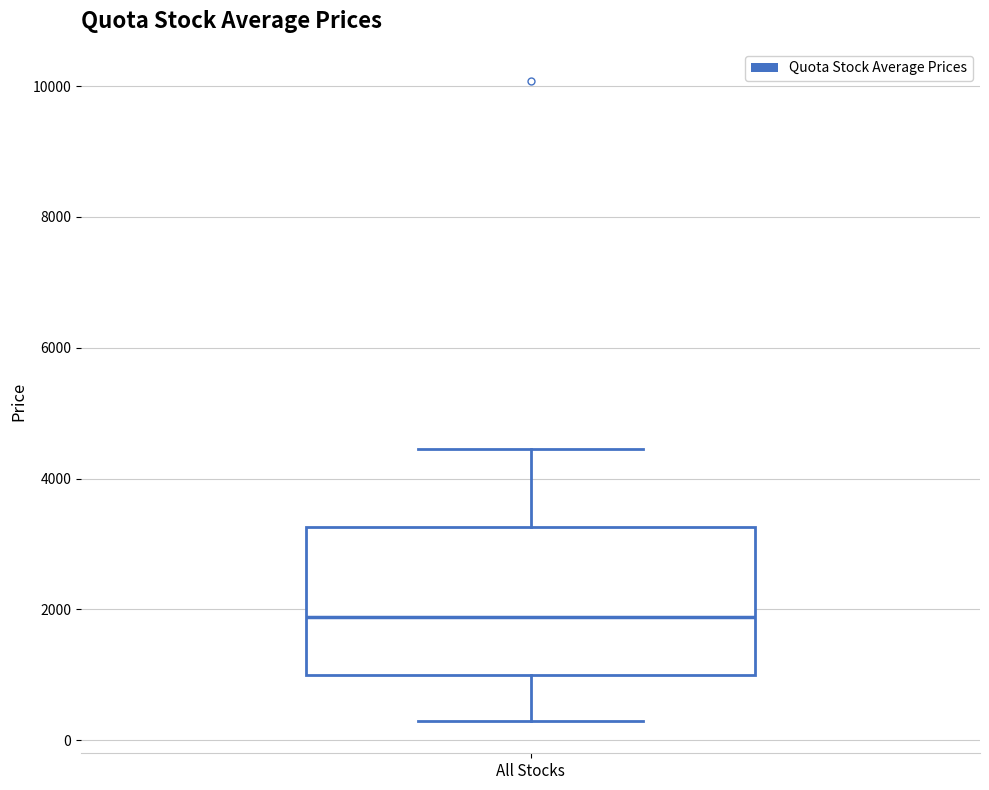

Transcribe this box plot: give where the median line is, the range the box spans, and where the two whiskers end, as read against the y-axis. The values are not printed on the chart, so give them approximately, as read against the axis.

median 1800, box 1000 to 3200, whiskers 200 to 4400